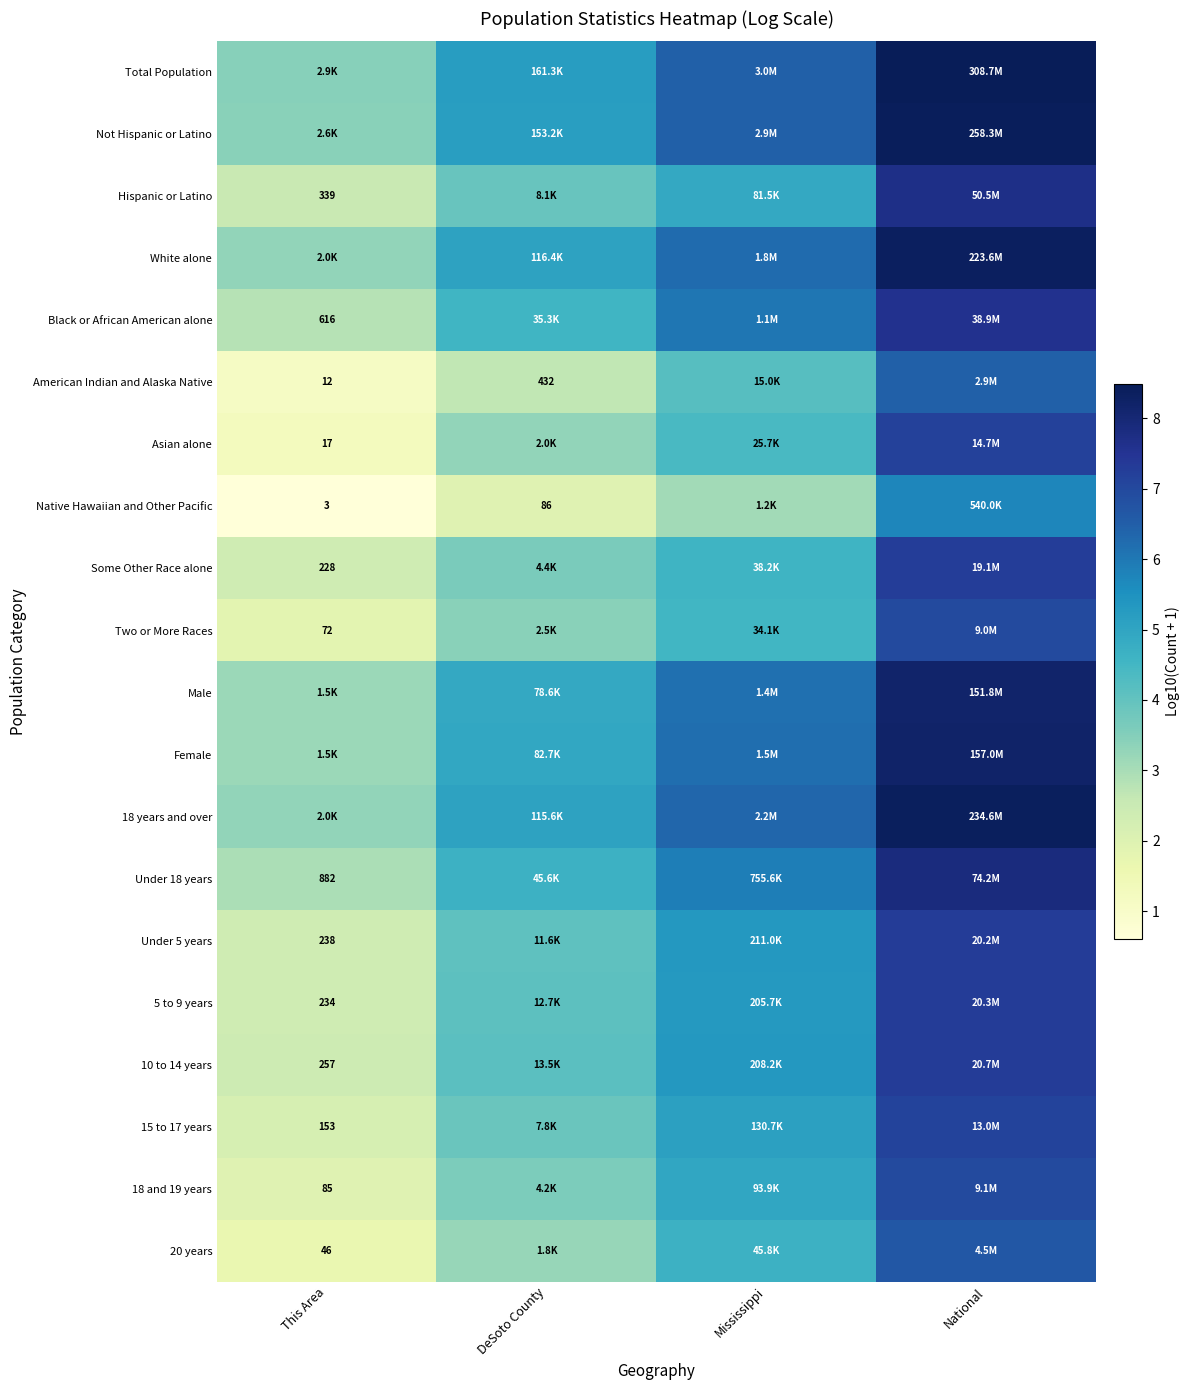

What is the spread (max minus min) of values at Mississippi?

3.4